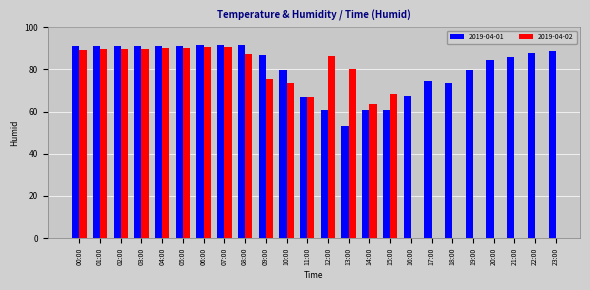

The value of Min Humidity at 10:00 is 15.0. True or false?

False